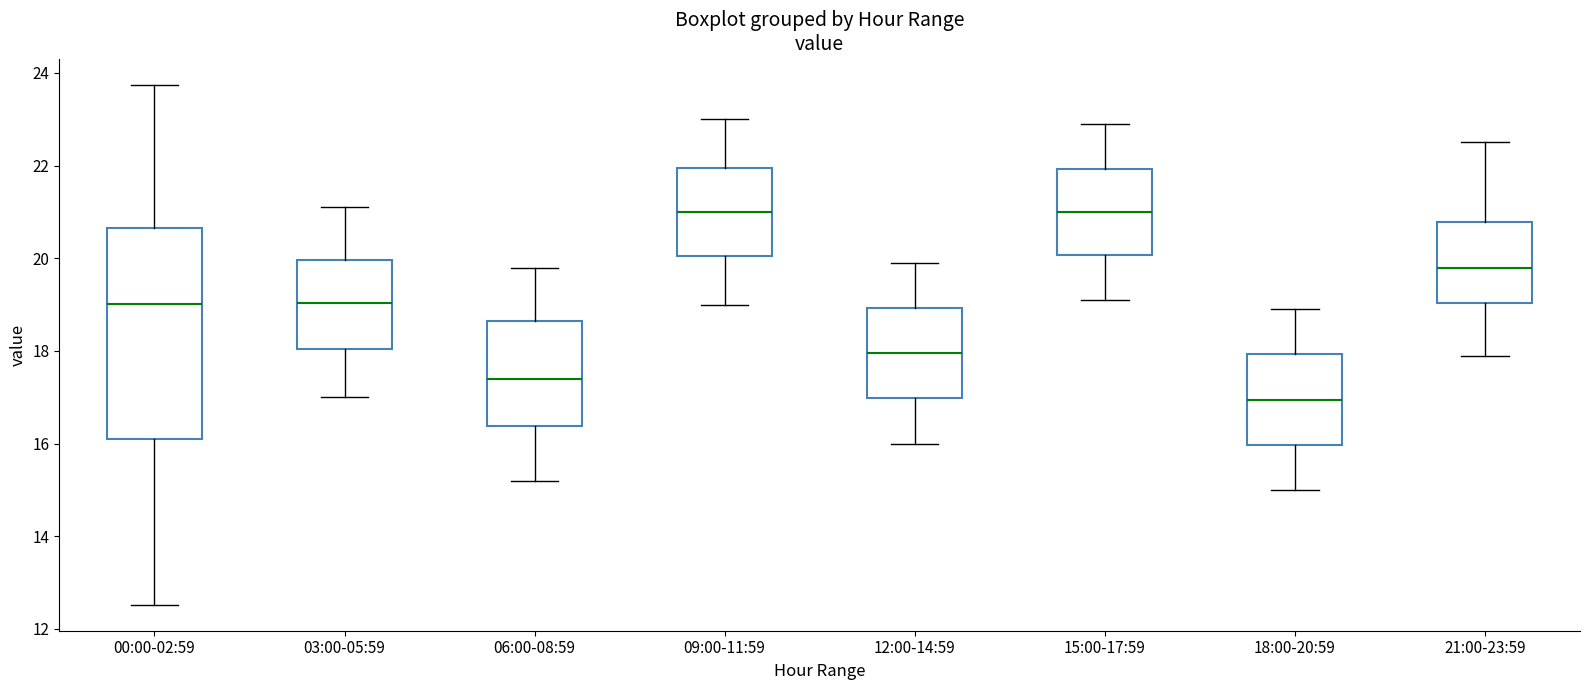

Where is the lower edge of the box for 12:00-14:59 on the y-axis? The values are not printed on the chart, so give them approximately, as read against the axis.

17.0